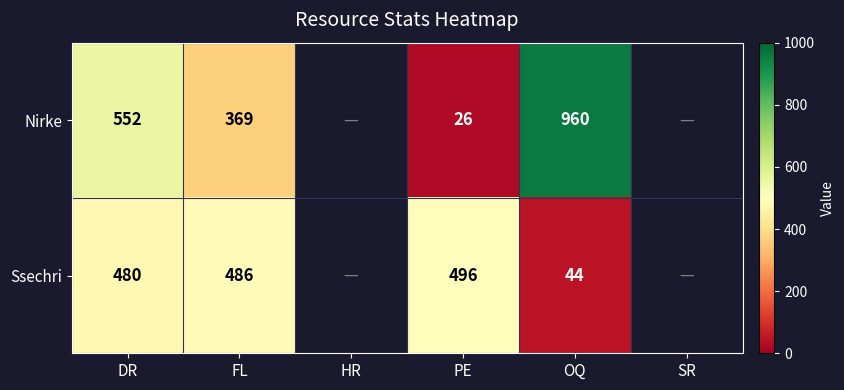

How many distinct data groups are displayed?

2